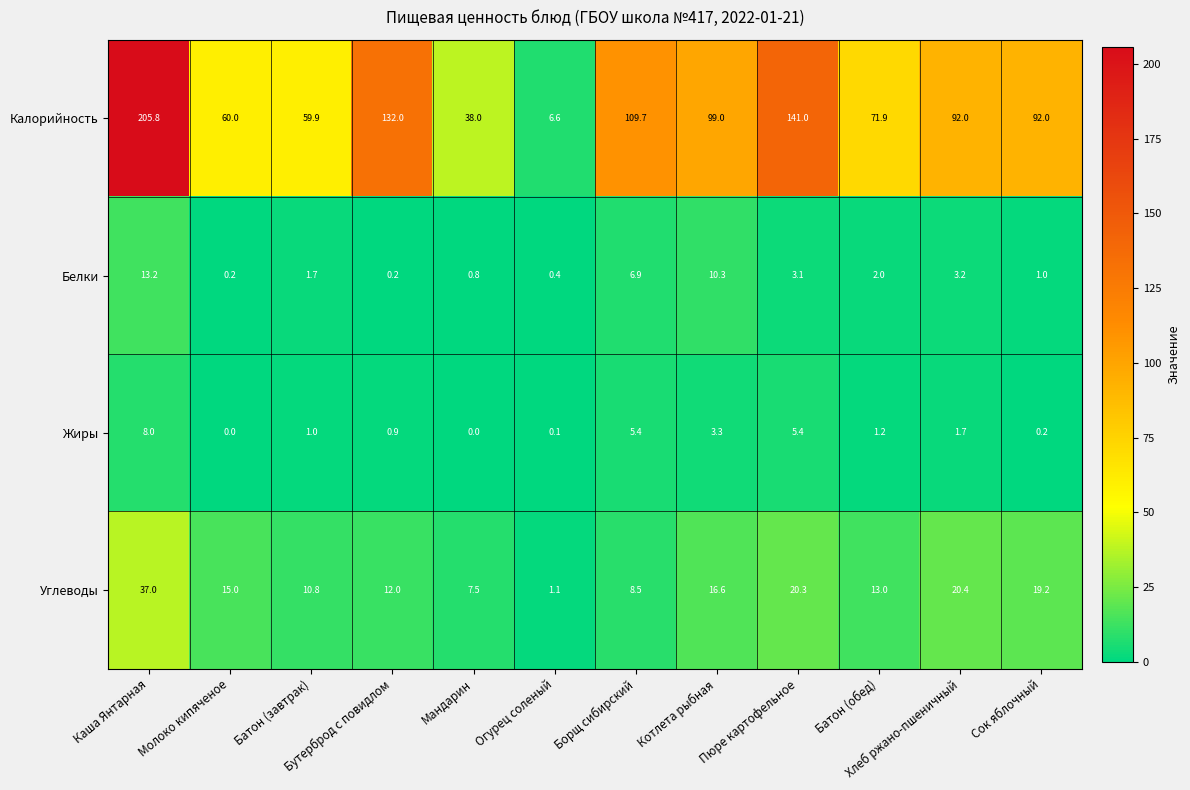

True or false: Белки has a value of 3.1 at Пюре картофельное.

True